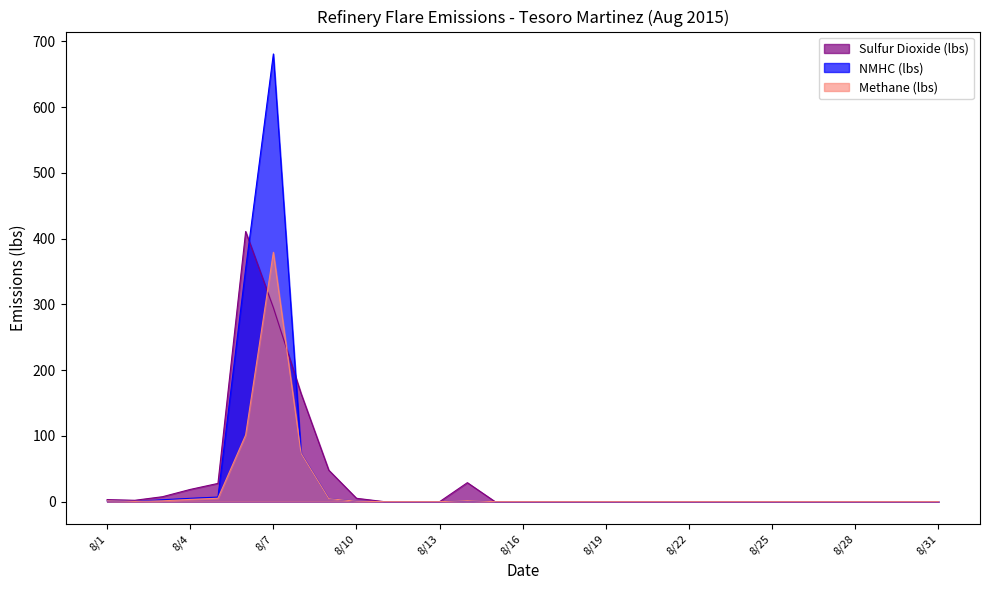

What is the difference between the second highest and minimum values in the NMHC (lbs) series?

354.3